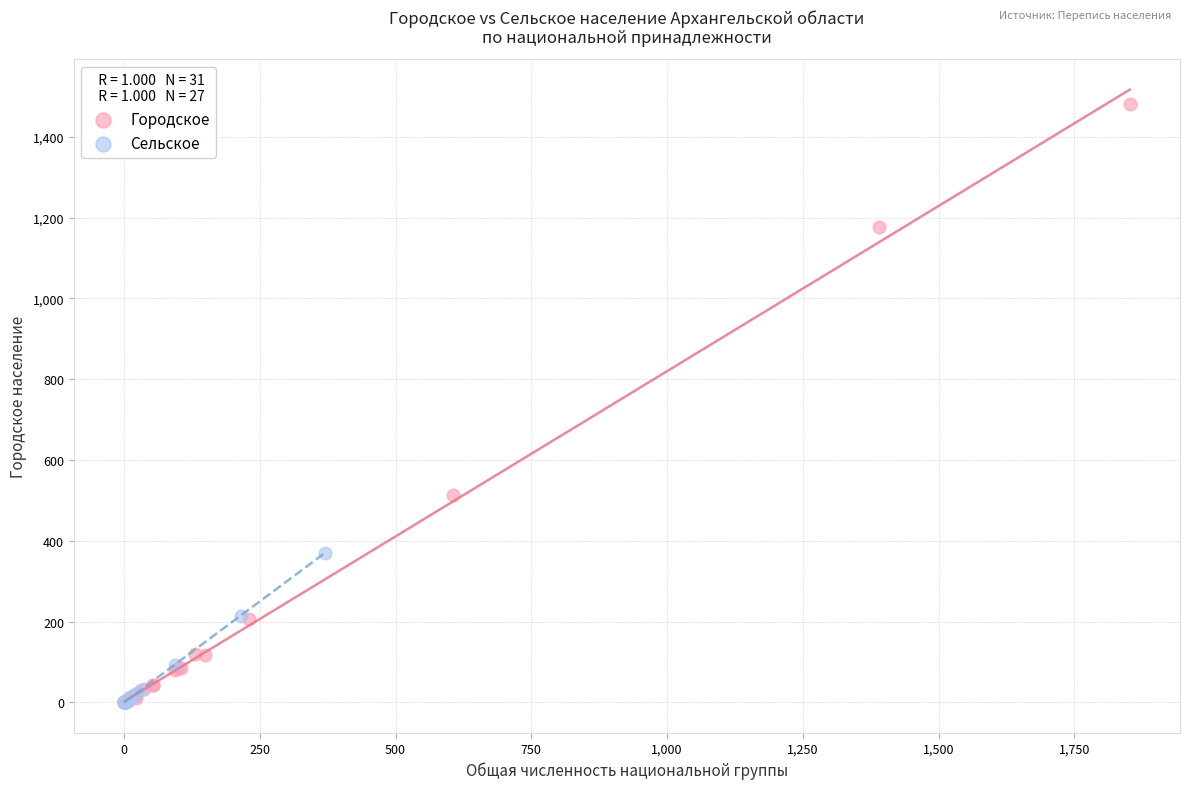

What are all the series names shown in the legend?

Городское, Сельское